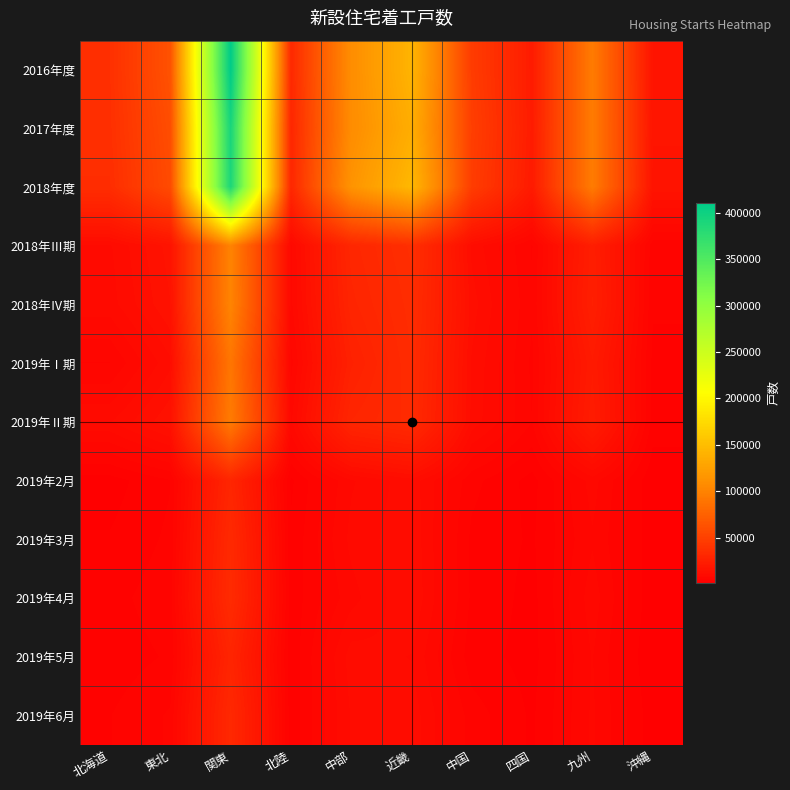

Which series has the largest total across all categories?

2016年度